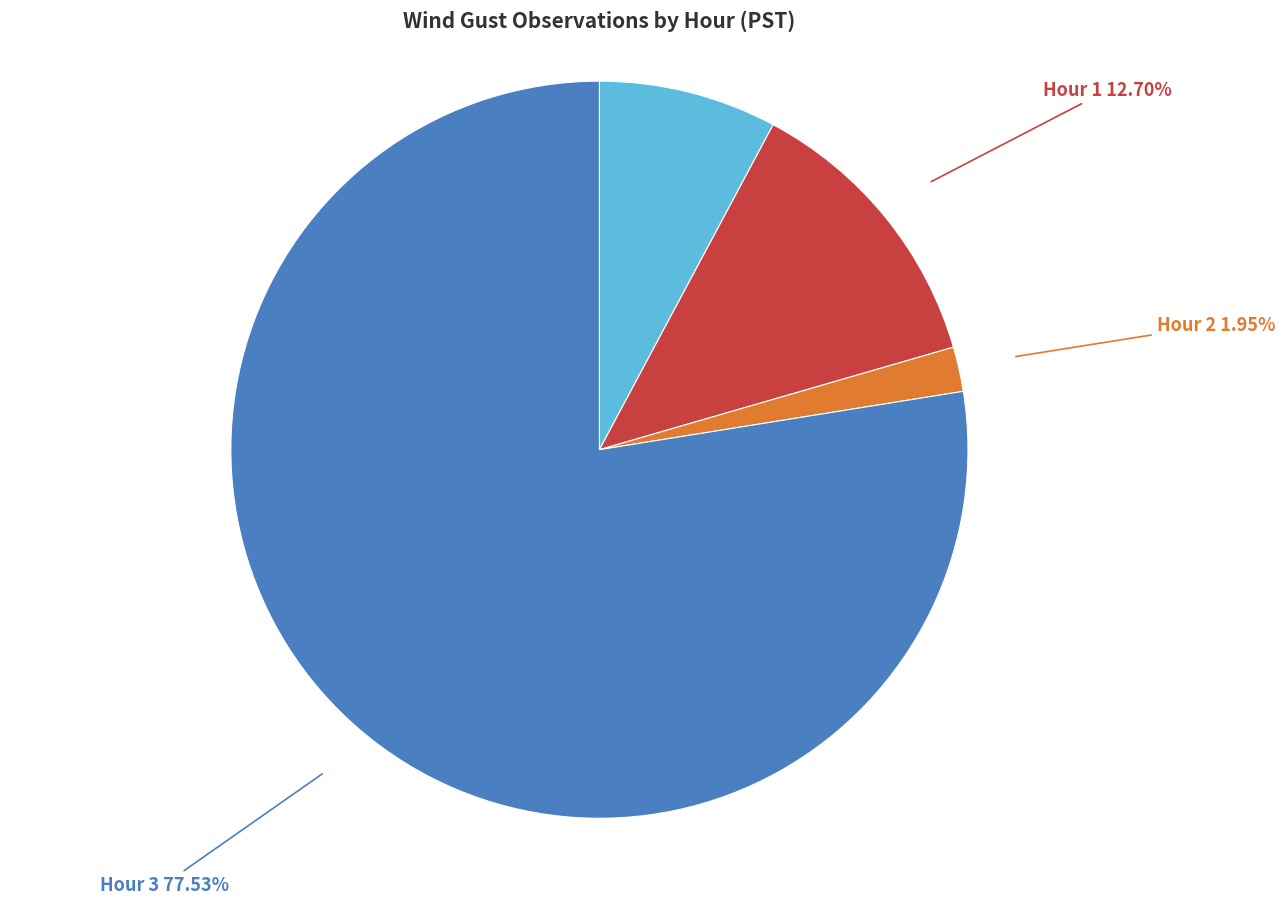

What portion of the pie excludes Hour 1?

87.3%